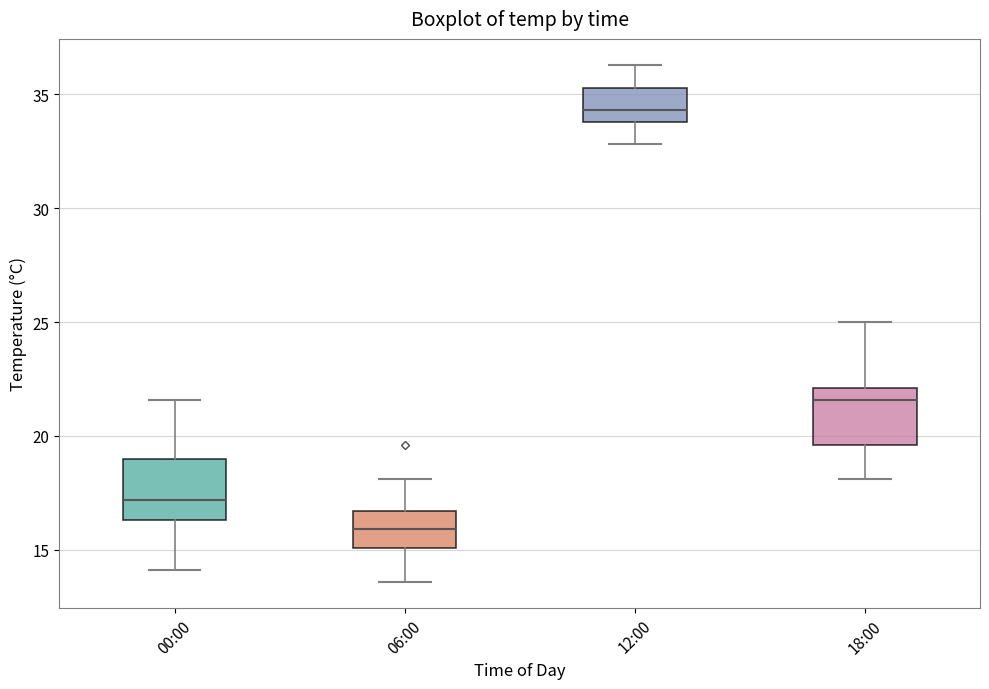

Which box's median line is the lowest?

06:00